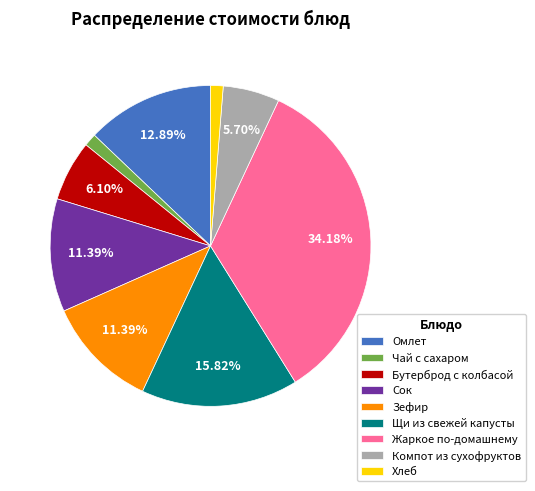

What percentage is the Сок slice, to the nearest percent?

11%